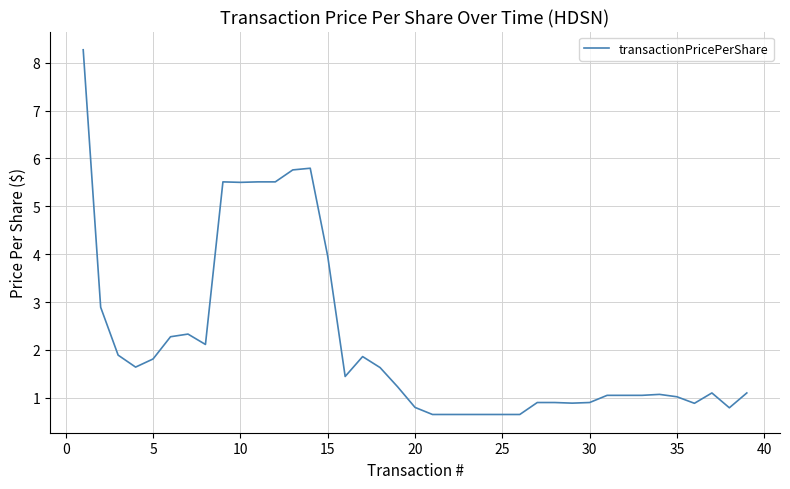

What is the smallest value displayed?

0.7